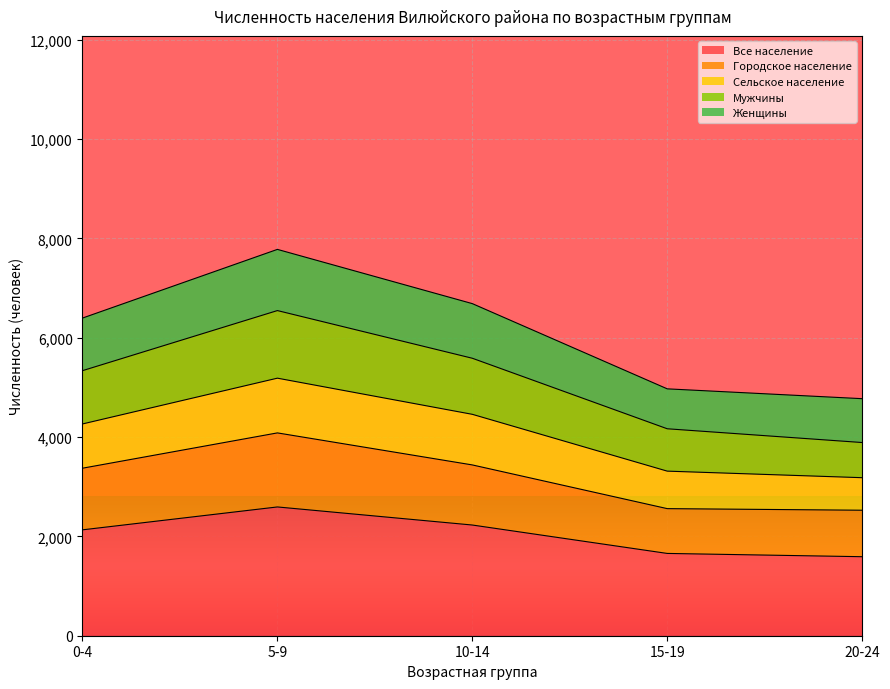

At which label is Городское население closest to 3305?

0-4